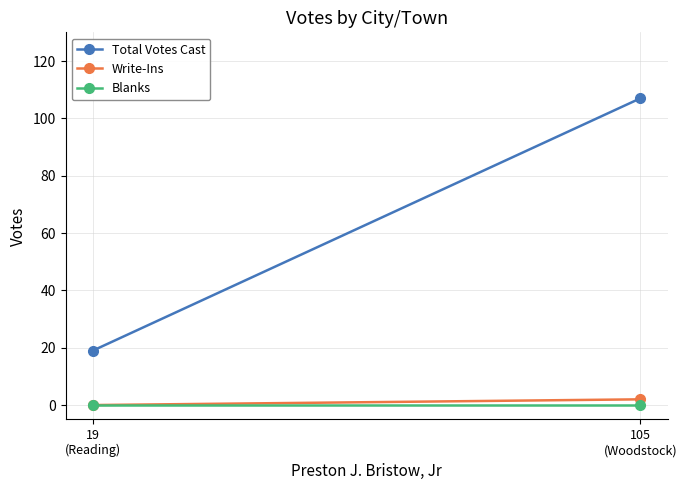

Reading left to right, transcribe all the data shown in this chart.

Total Votes Cast: 19	107
Write-Ins: 0	2
Blanks: 0	0